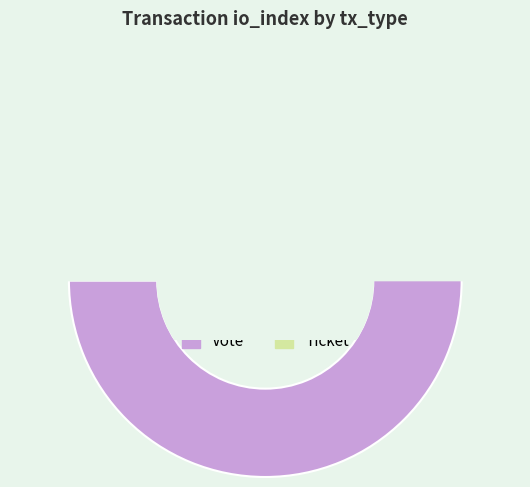

What is the change in value from Vote to Ticket?

-1